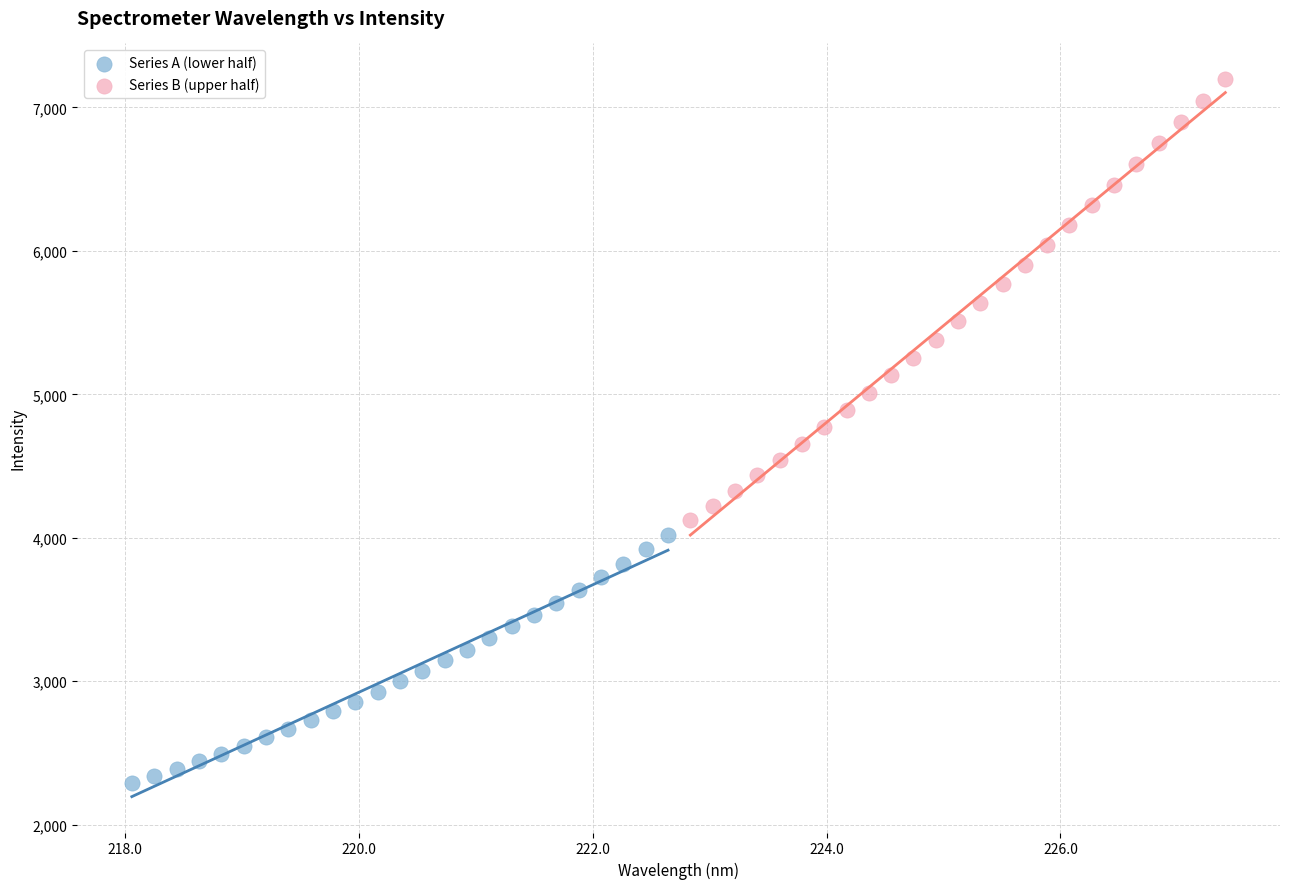

Which series has the largest Y range (max minus min)?

Series B (upper half)